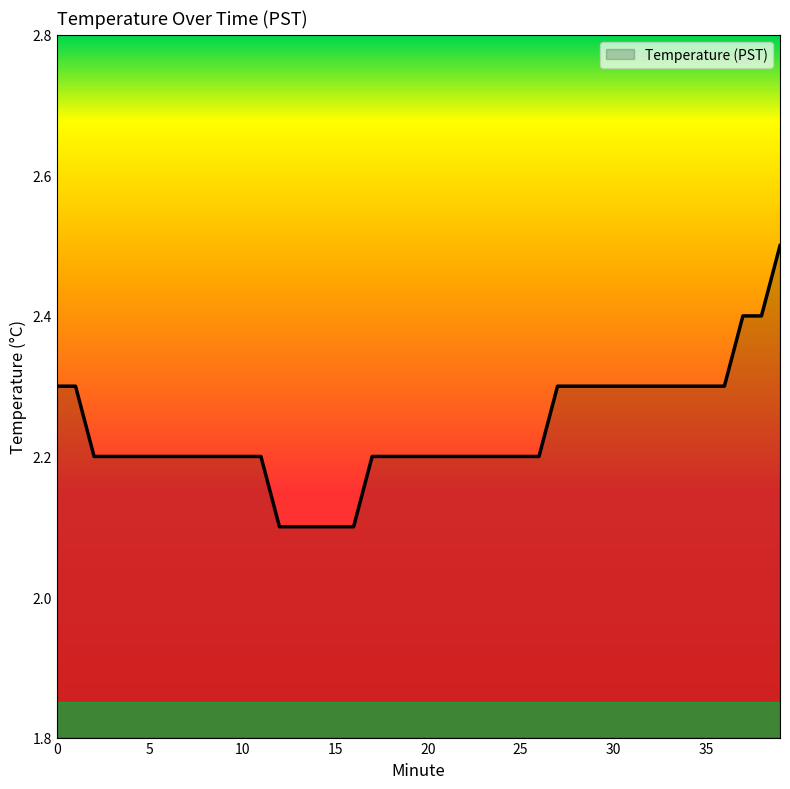

What is the smallest value displayed?

2.1